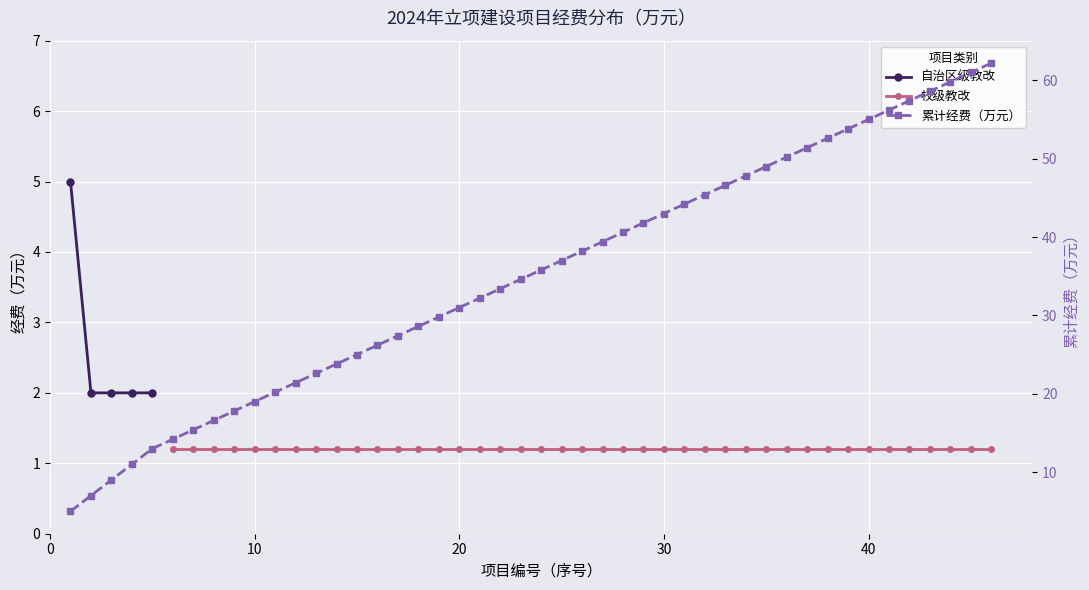

The chart shows a value of 5 at 0. True or false?

True